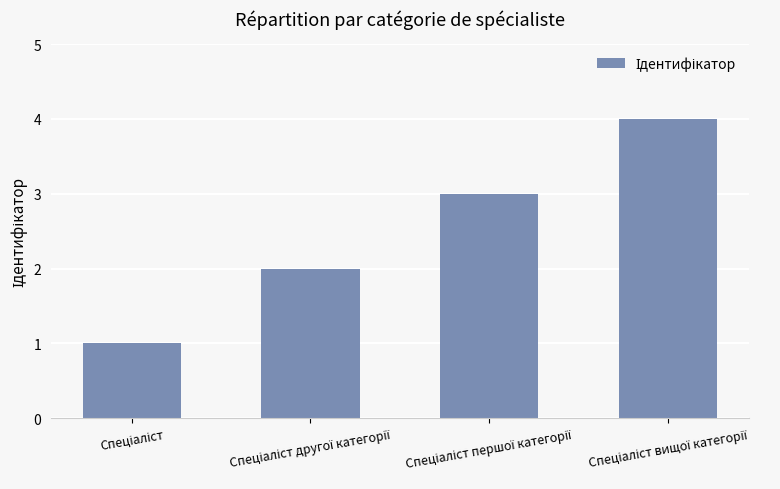

Does the chart contain stacked bars?

No